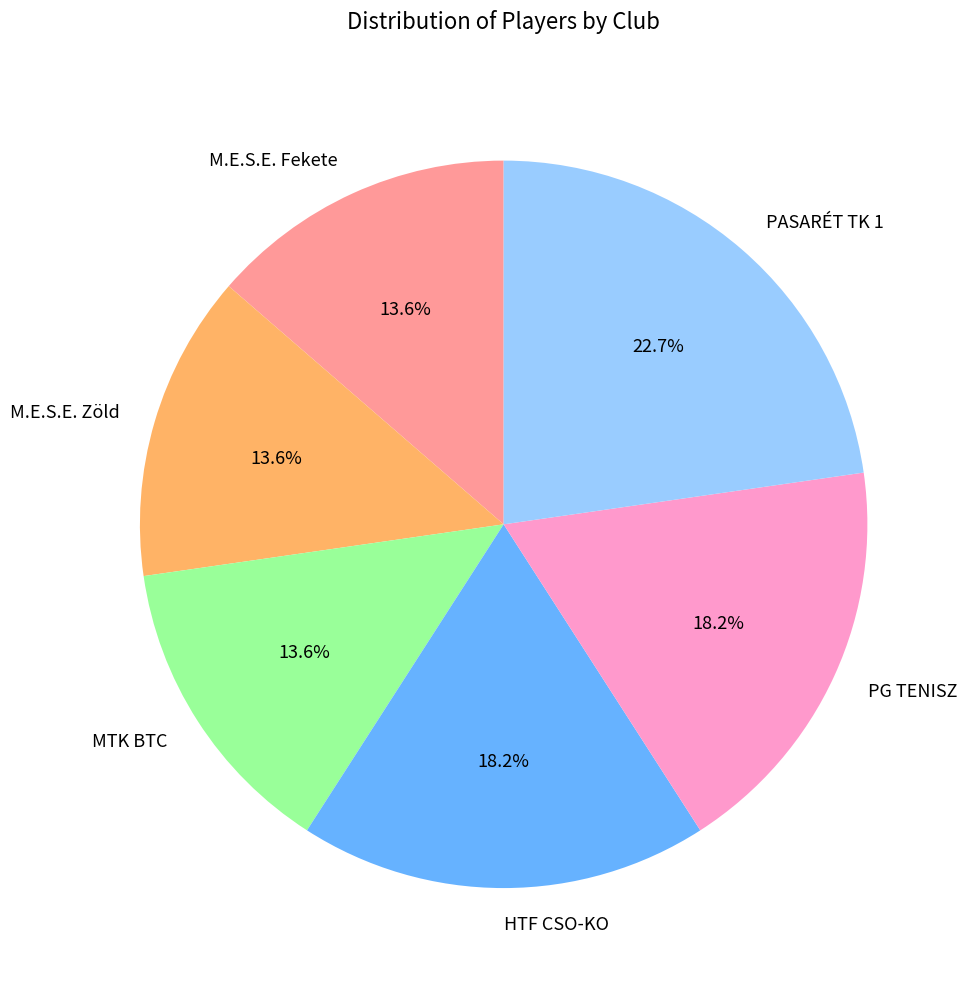

Count the number of slices in the pie.

6